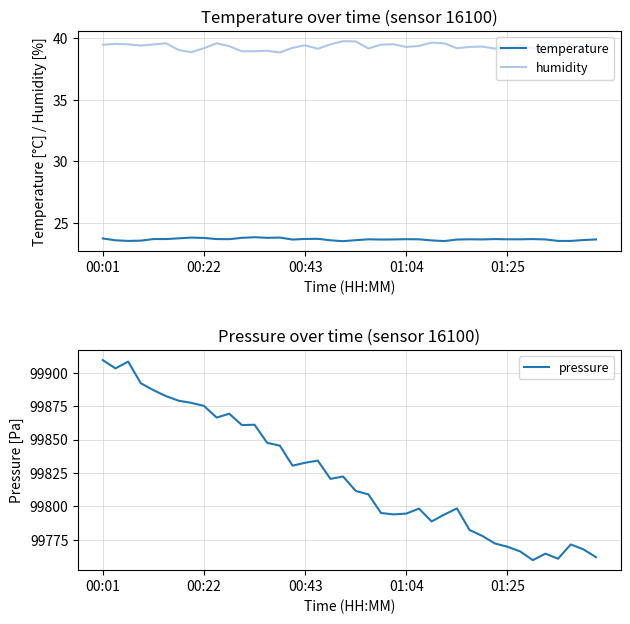

True or false: temperature and humidity cross at least once.

False